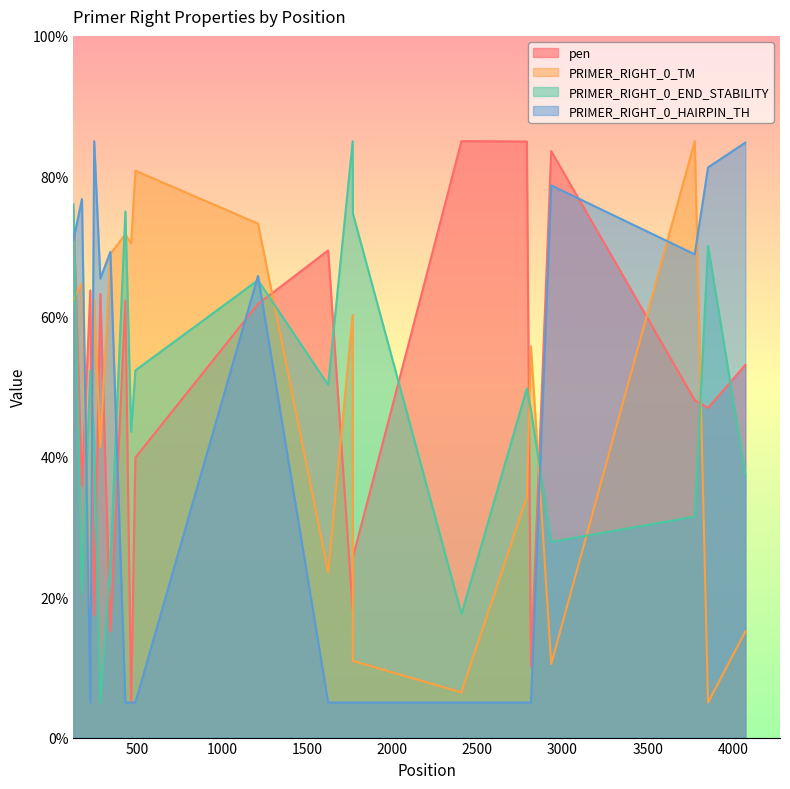

What is the maximum value shown in the chart?

85.0